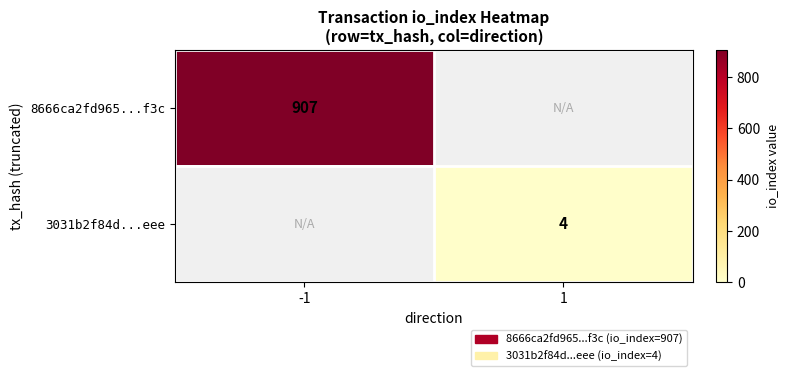

Is it true that 3031b2f84d...eee equals 2 at 1?

False